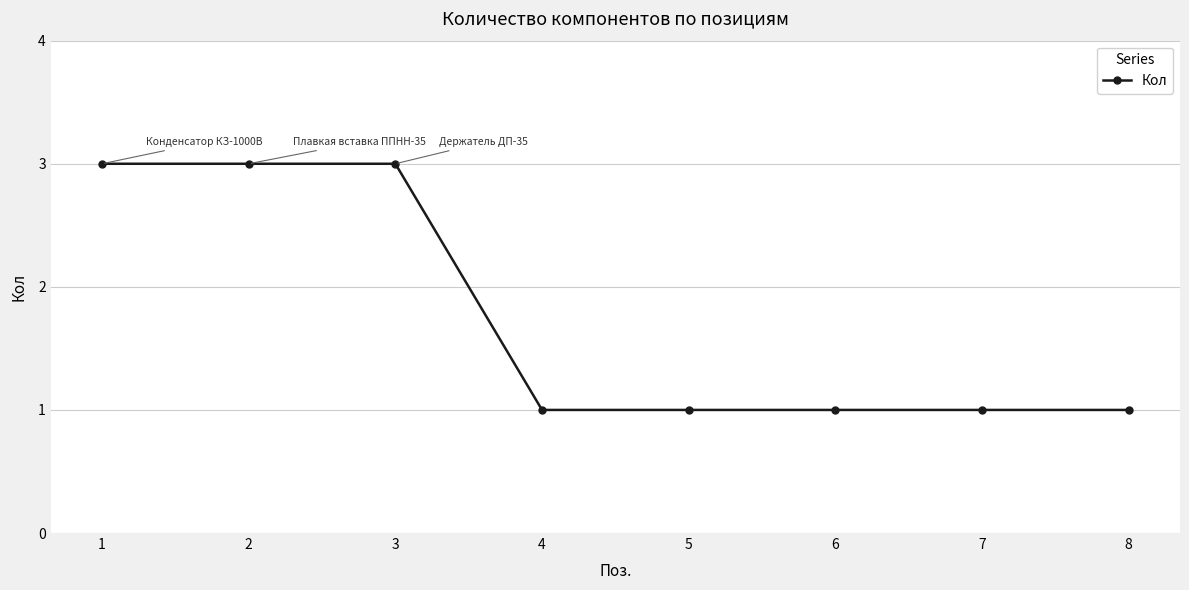

What is the sum of all values?

14